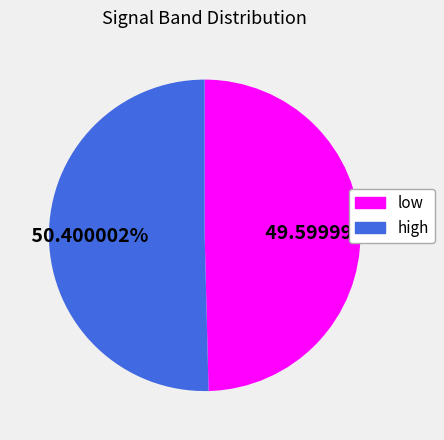

What percentage is NOT represented by high?

49.6%